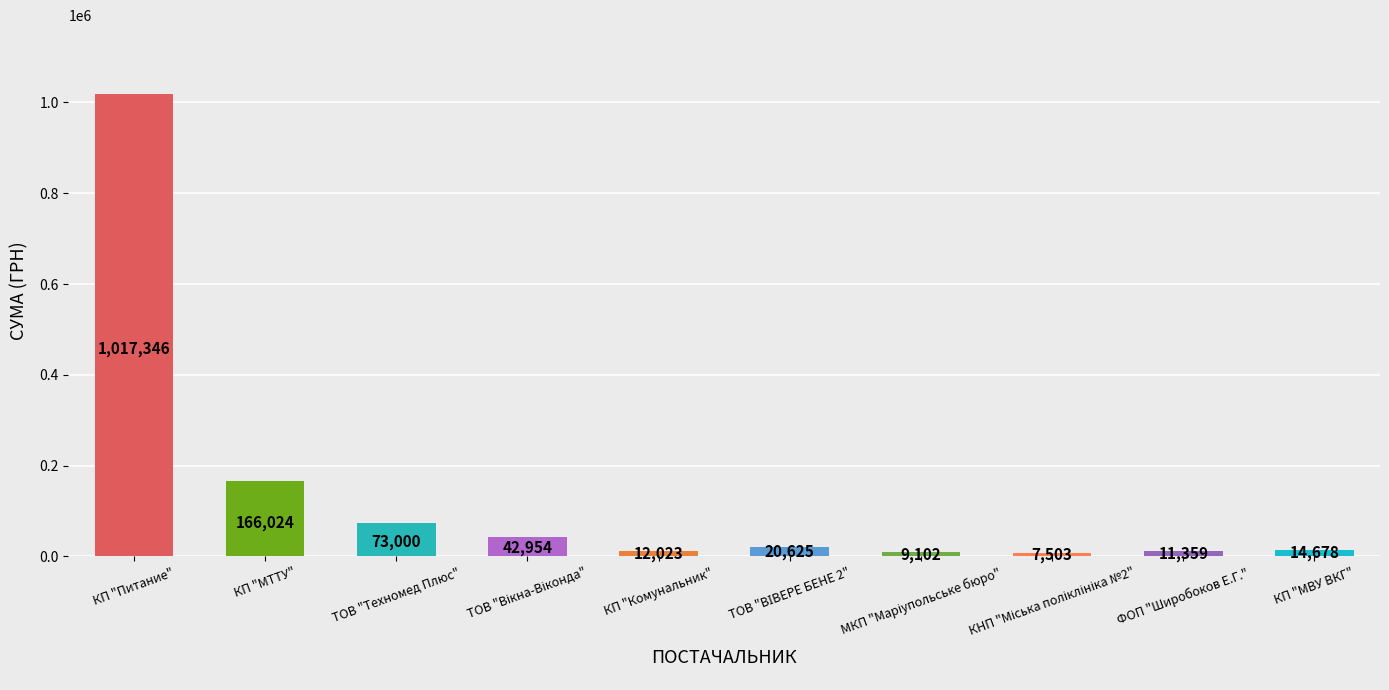

What is the difference between the second highest and minimum values?

158520.8